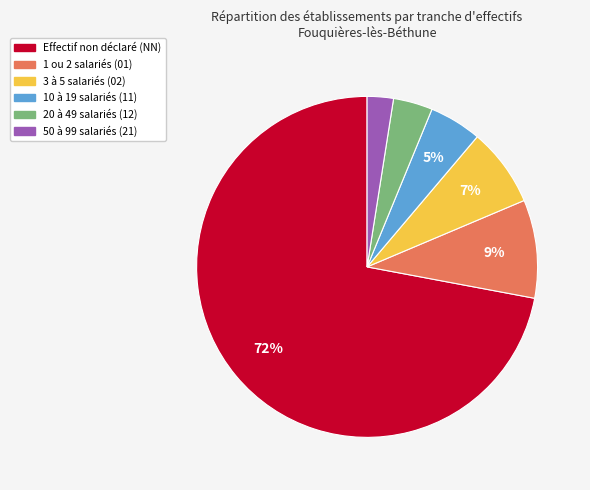

To the nearest percent, what is the average slice percentage?

17%